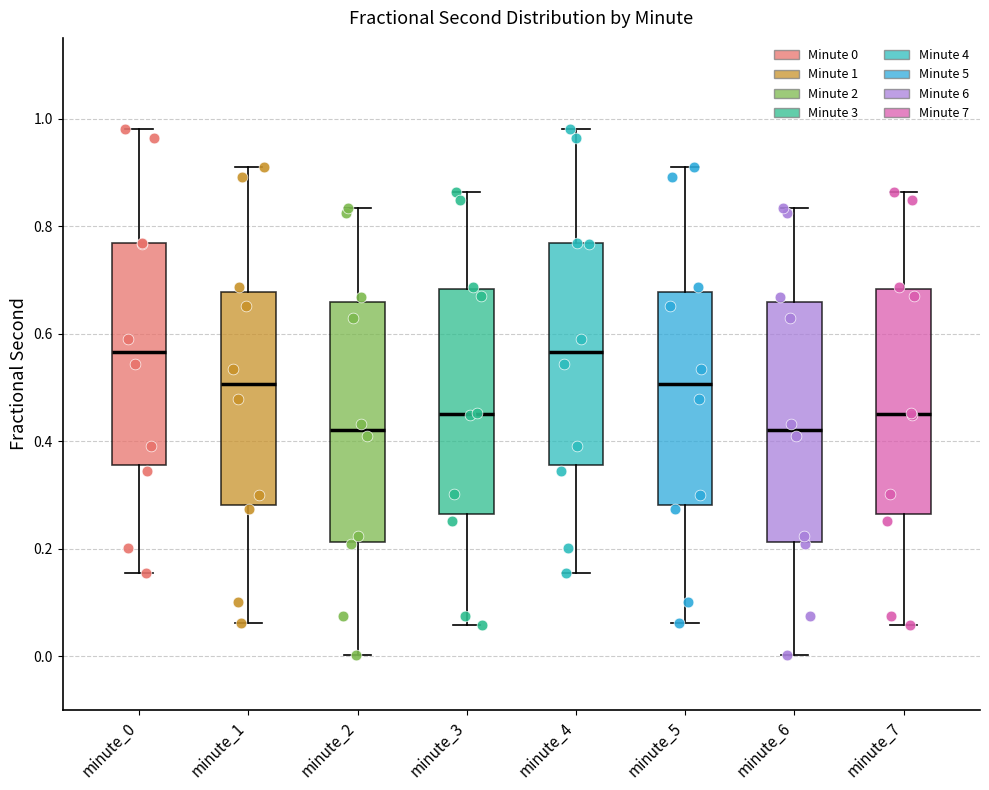

Where does the median line of the box for minute_3 sit on the y-axis? The values are not printed on the chart, so give them approximately, as read against the axis.

0.46